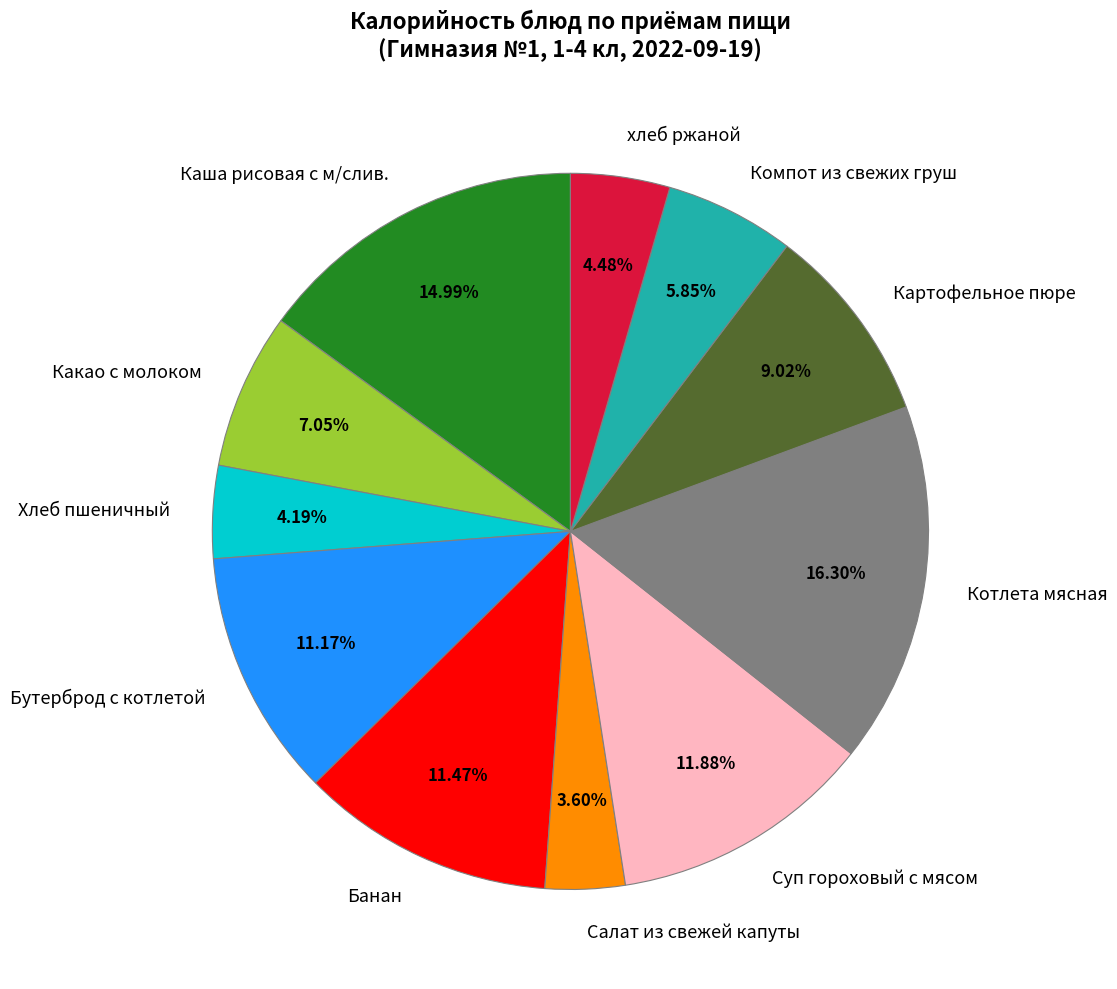

What percentage is the Бутерброд с котлетой slice, to the nearest percent?

11%